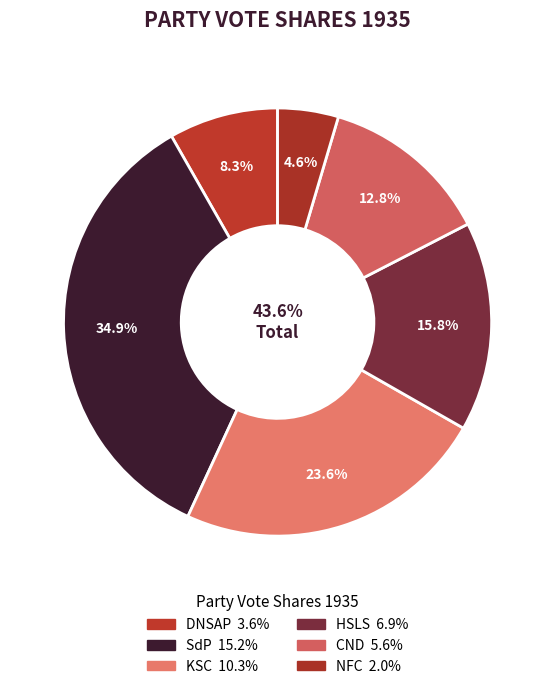

To the nearest percent, what is the combined percentage of HSLS and CND?

29%